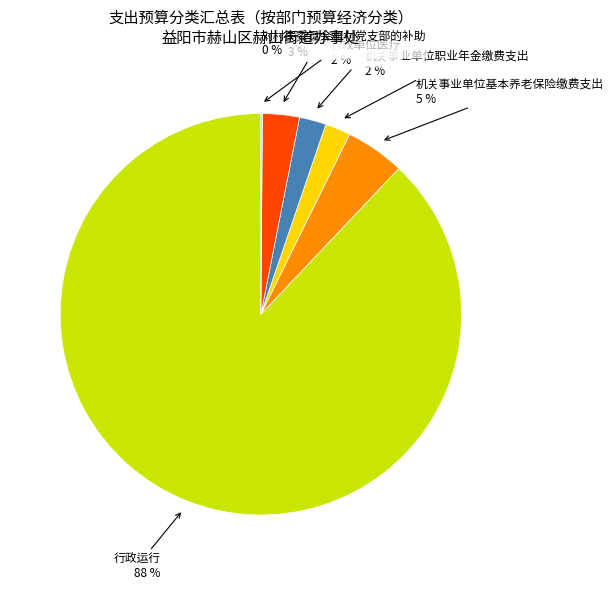

Which category has the biggest portion of the pie?

行政运行